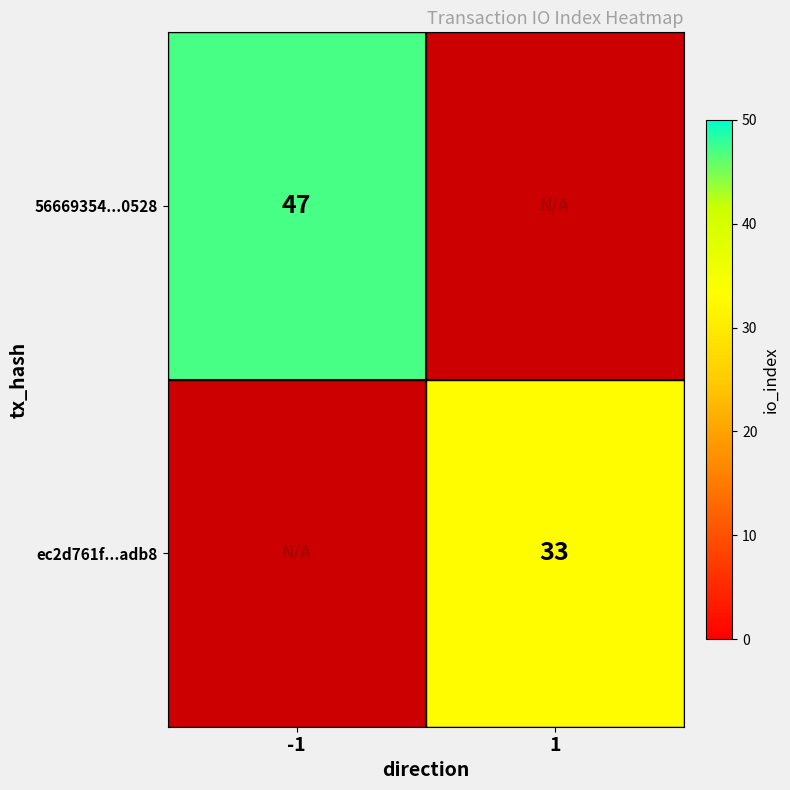

Is it true that 56669354...0528 equals 29 at -1?

False